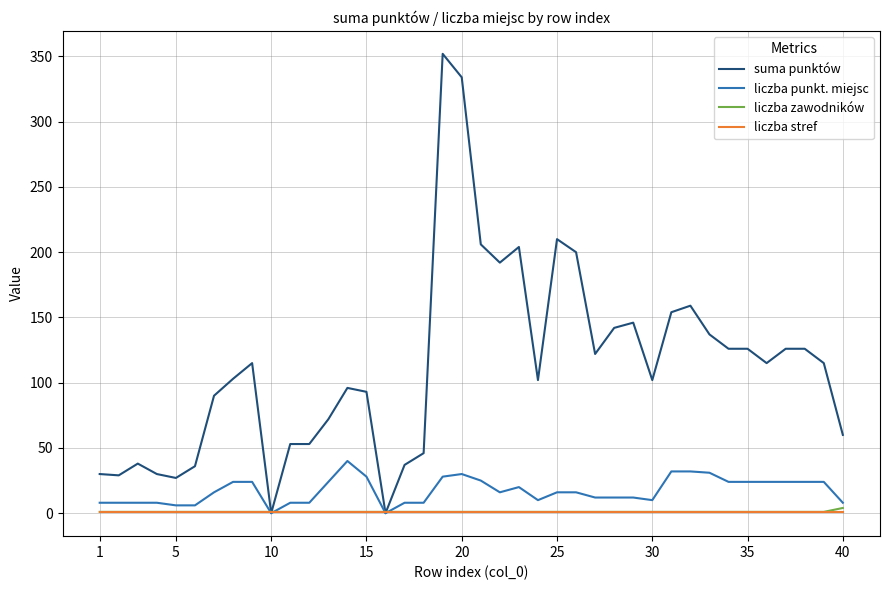

Which series has the largest range (max minus min)?

suma punktów